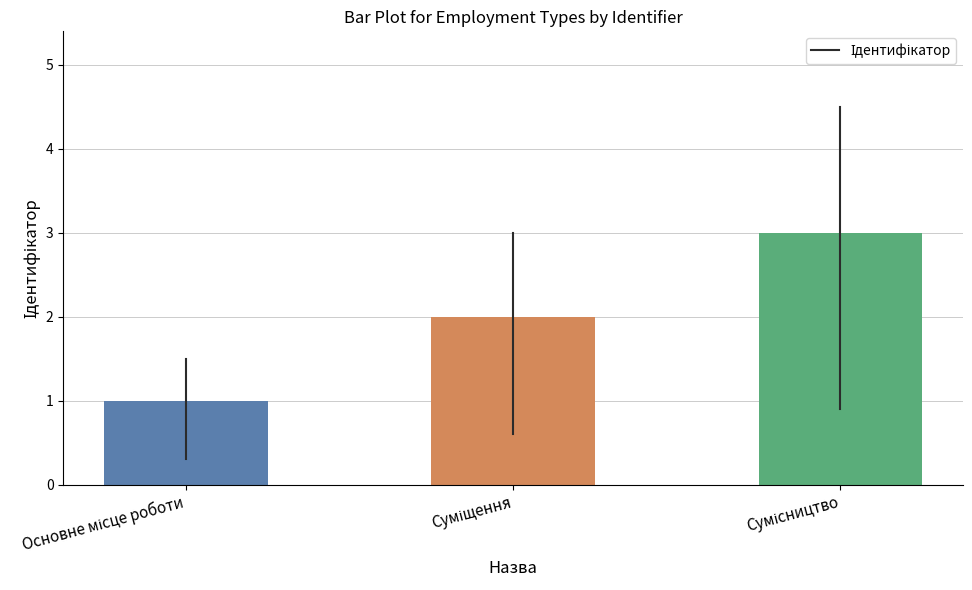

What is the maximum value shown in the chart?

3